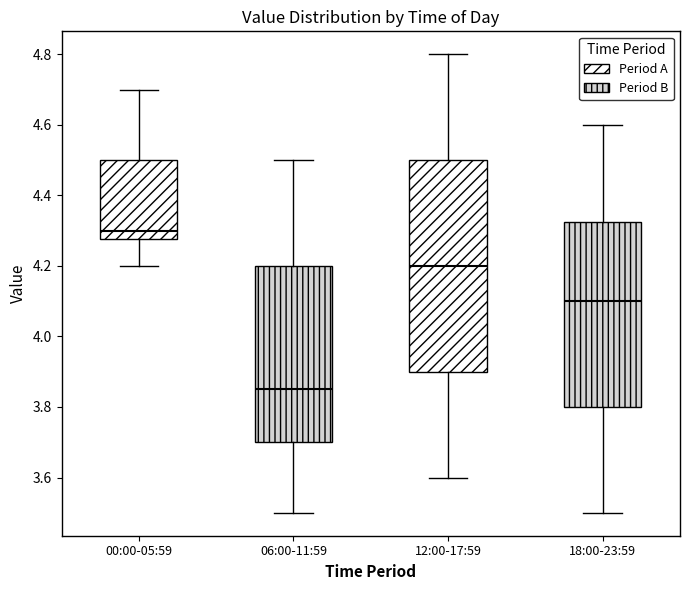

Where does the upper whisker of the box for 00:00-05:59 end on the y-axis? The values are not printed on the chart, so give them approximately, as read against the axis.

4.70